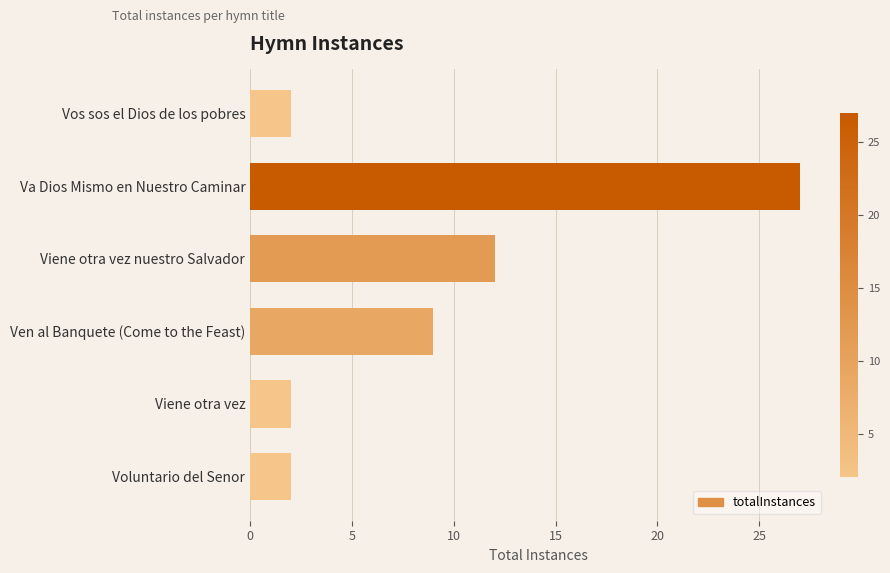

Does the chart contain stacked bars?

No